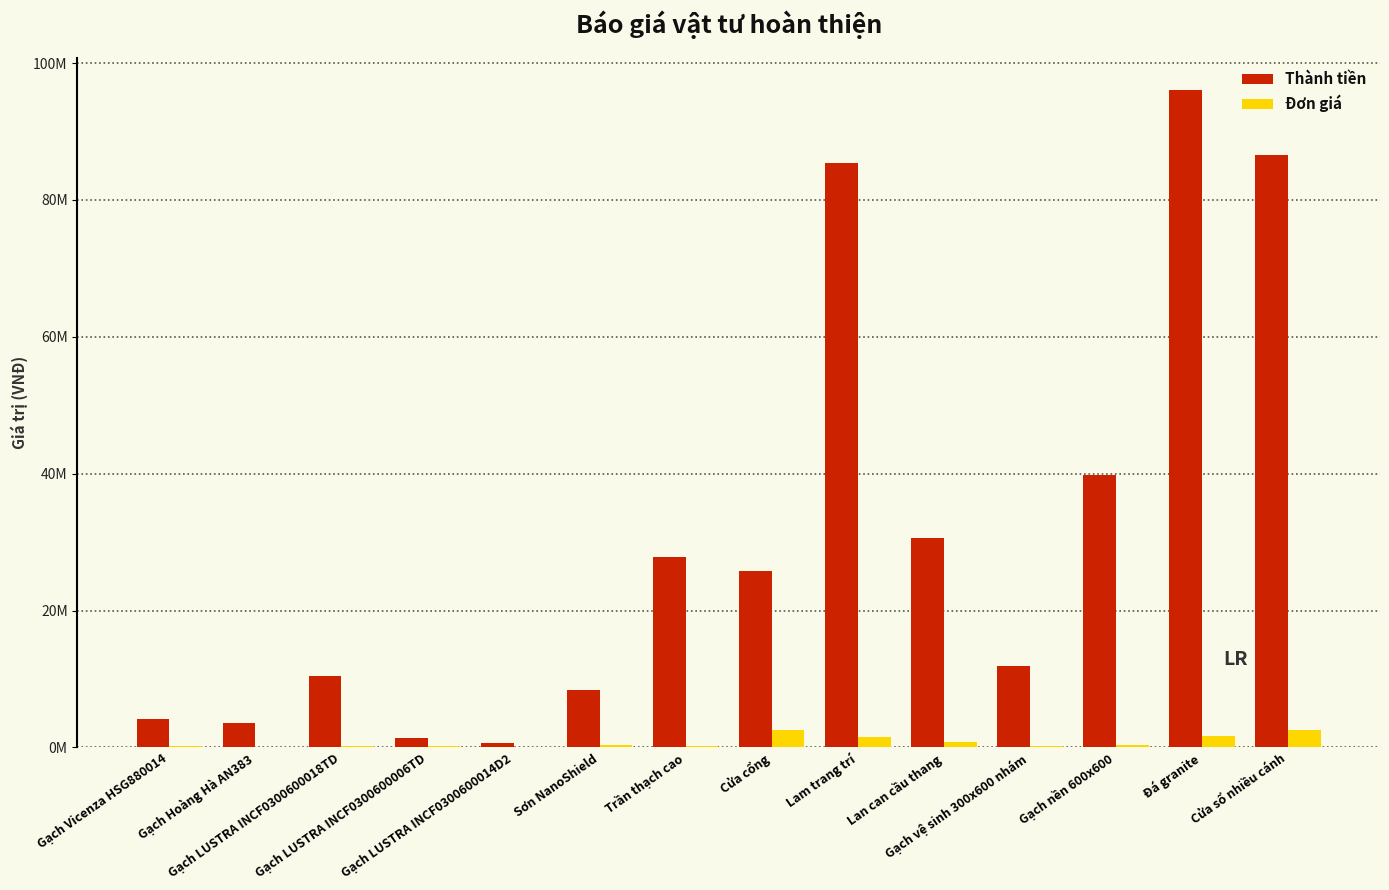

What are all the series names shown in the legend?

Thành tiền, Đơn giá